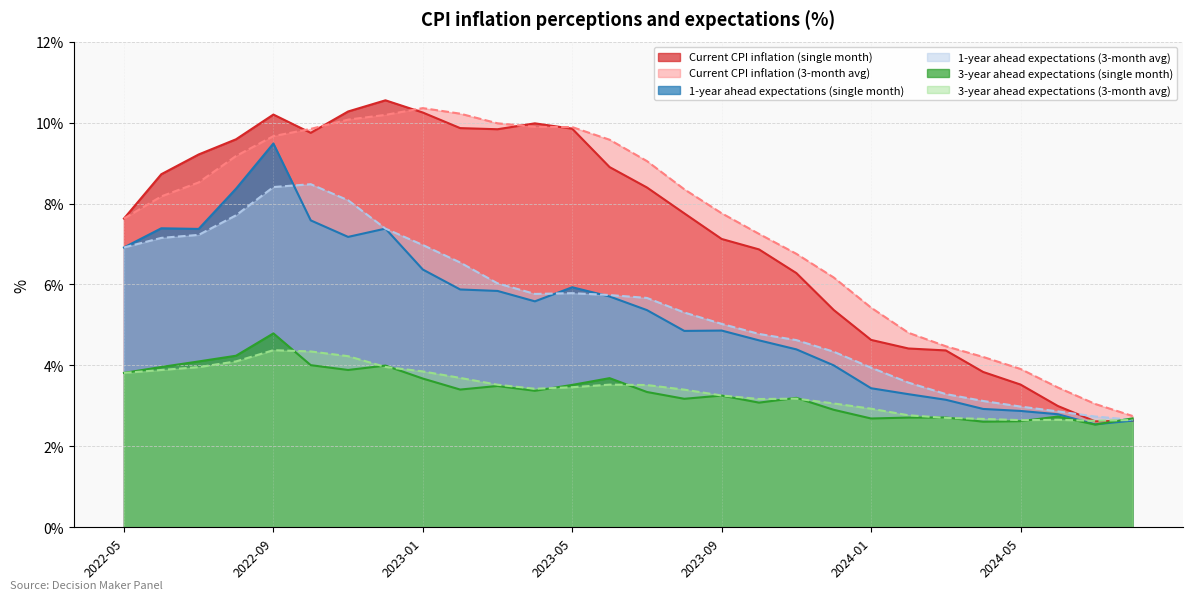

Does the chart have visible grid lines?

Yes